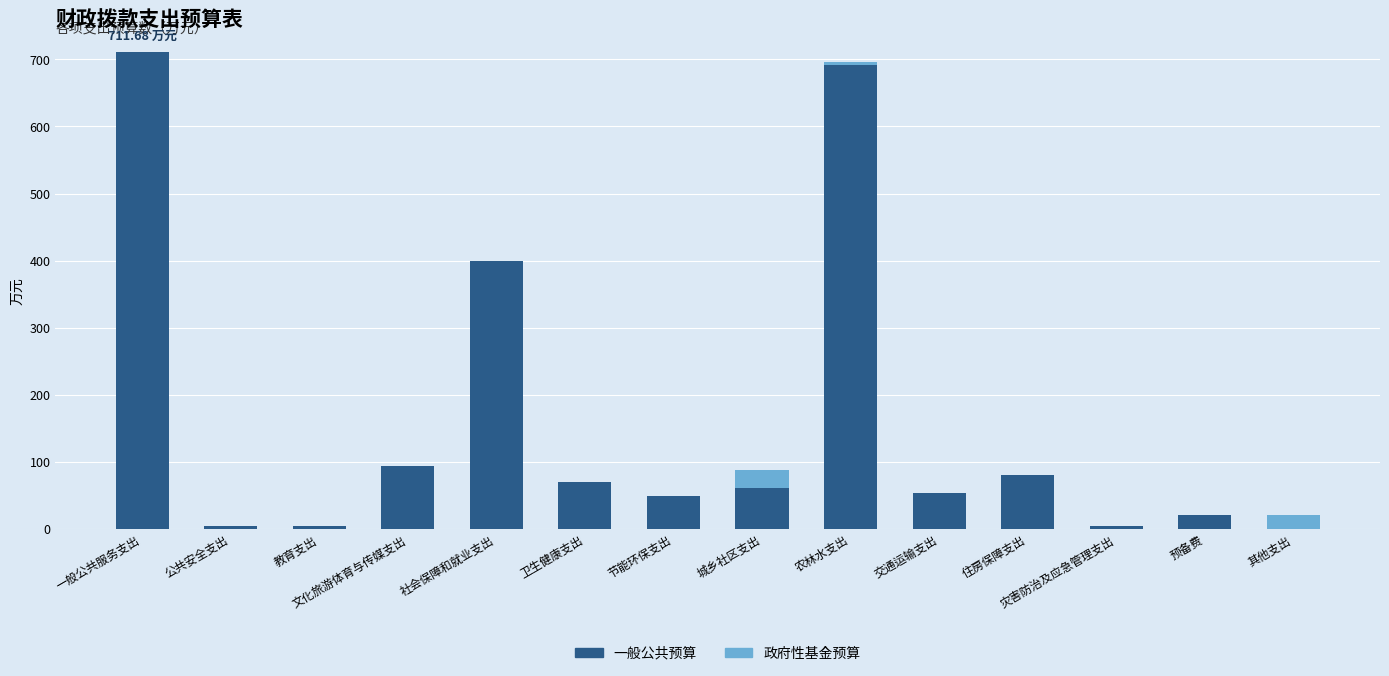

What is the total value across all series at 社会保障和就业支出?

399.2